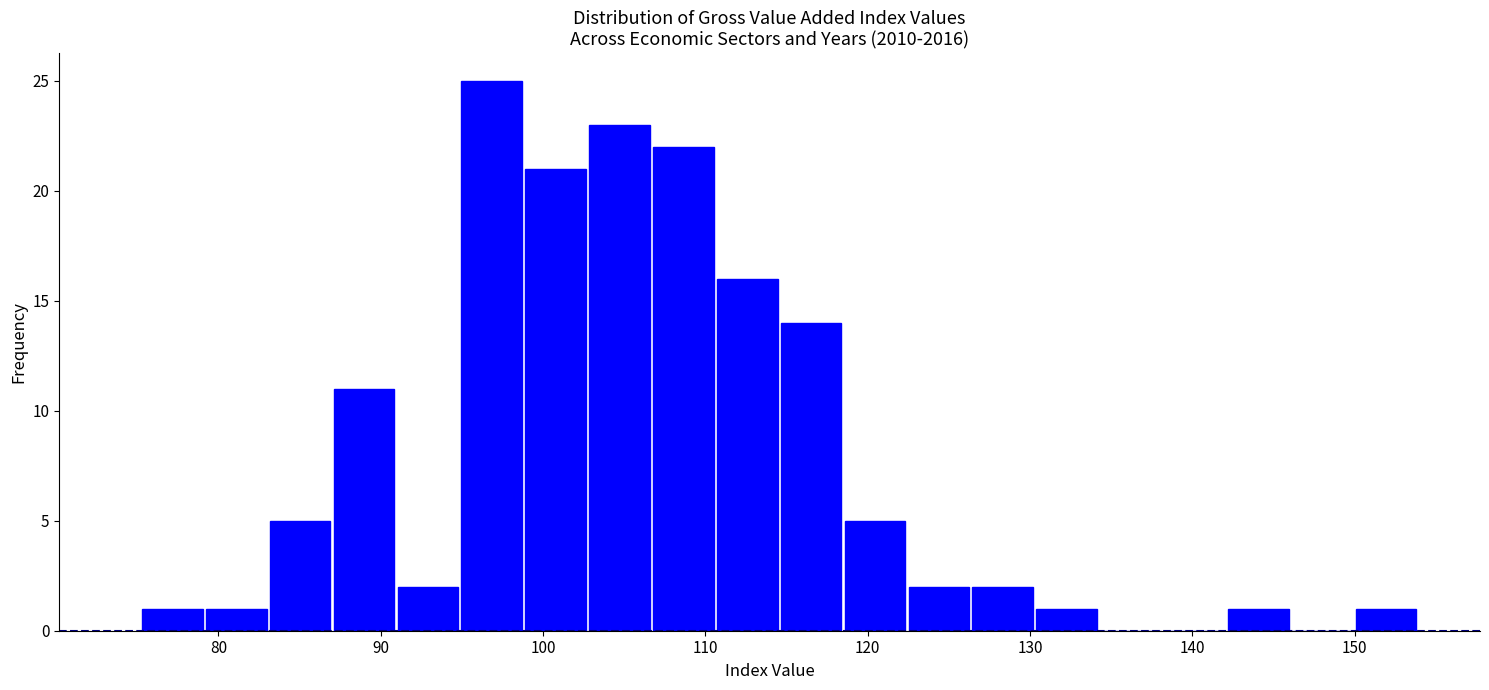

Read against the x-axis, roughly where is the centre of the tallest bar?

97